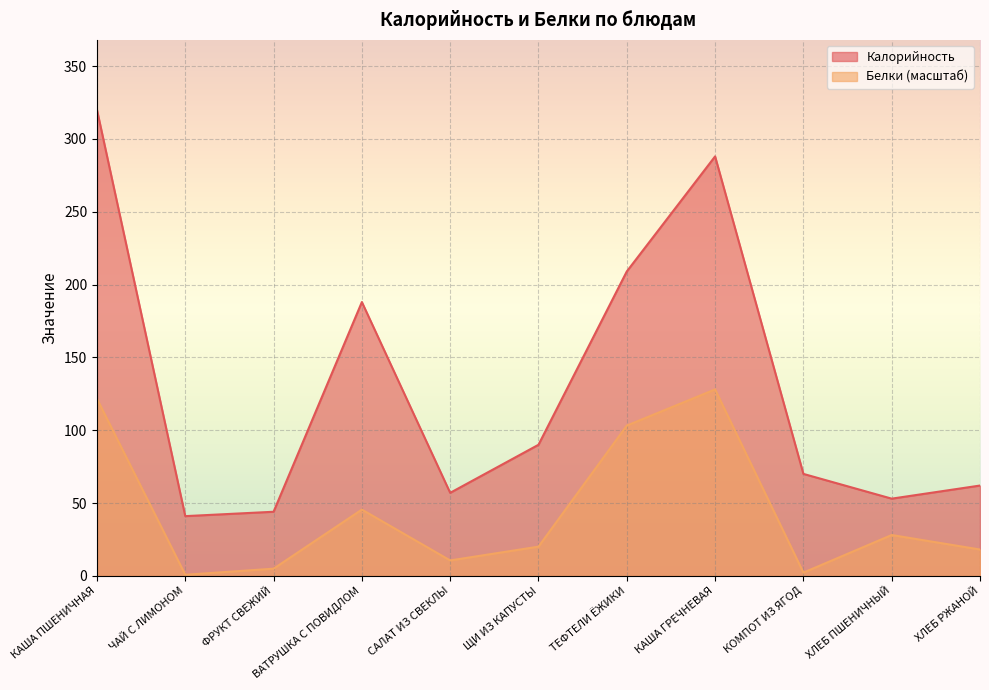

At which label does Белки reach its minimum?

ЧАЙ С ЛИМОНОМ